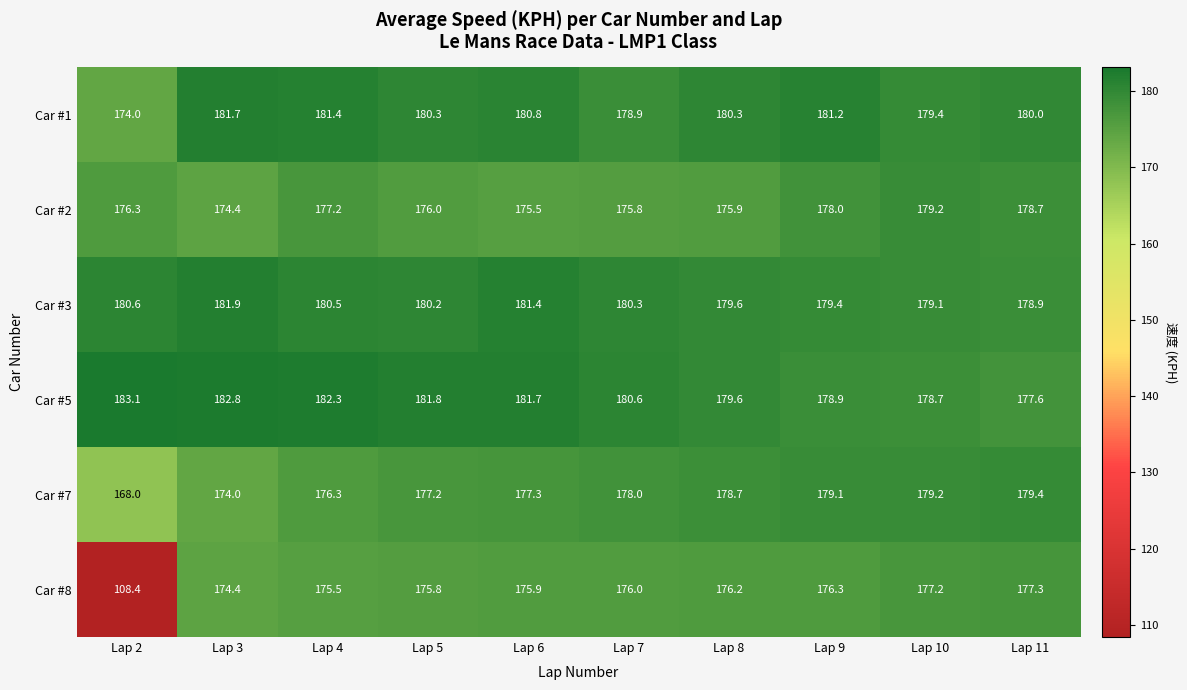

Rank the categories by Car #8 value from lowest to highest.

Lap 2, Lap 3, Lap 4, Lap 5, Lap 6, Lap 7, Lap 8, Lap 9, Lap 10, Lap 11